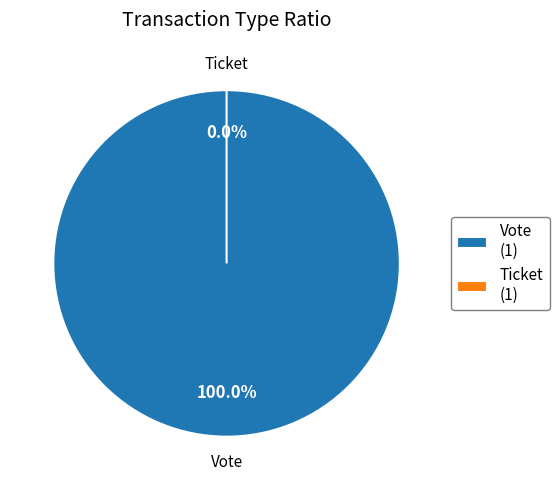

Is it true that Vote (io_index=1) is 100% of the pie?

True